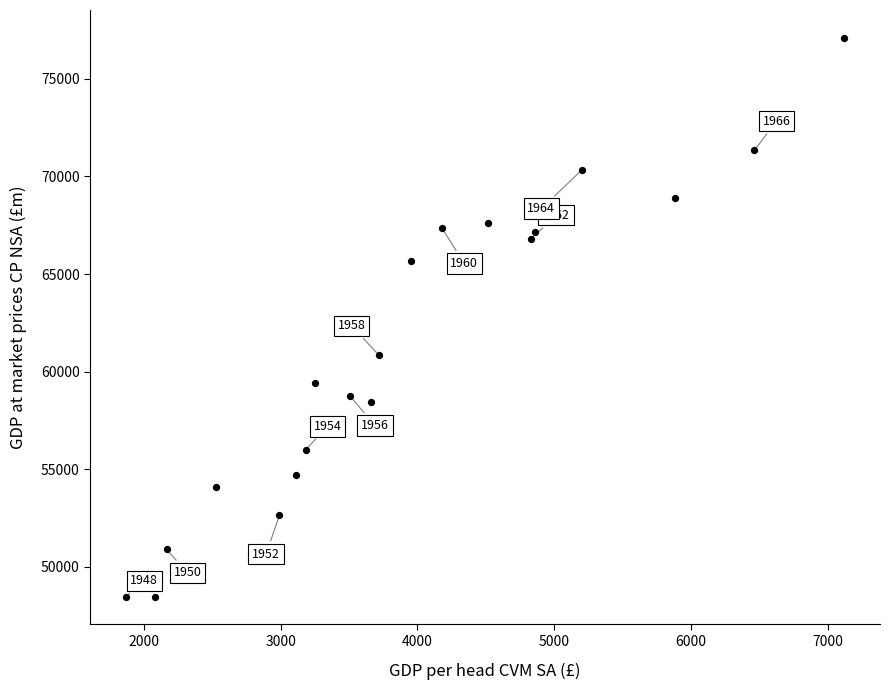

What Y value in the scatter plot is closest to 62789?

60852